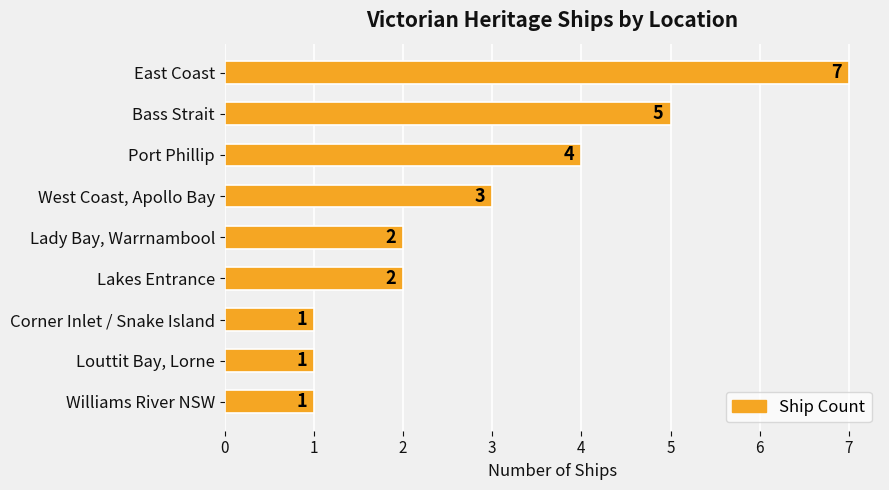

The chart shows a value of 0 at Corner Inlet / Snake Island. True or false?

False